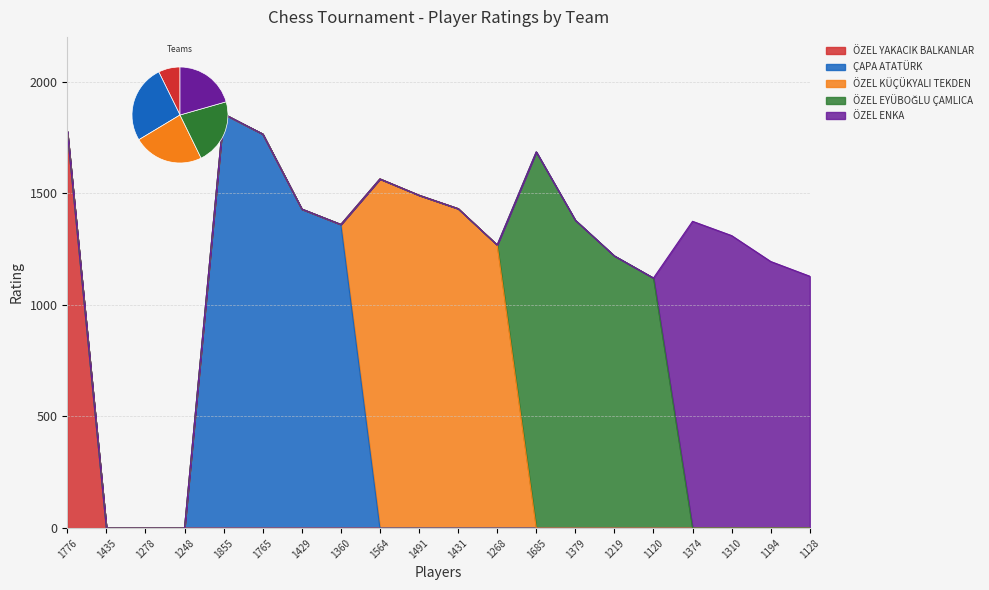

Reading right to left, transcribe all the data shown in this chart.

ÖZEL YAKACIK BALKANLAR: 1128=0	1194=0	1310=0	1374=0	1120=0	1219=0	1379=0	1685=0	1268=0	1431=0	1491=0	1564=0	1360=0	1429=0	1765=0	1855=0	1248=0	1278=0	1435=0	1776=1776
ÇAPA ATATÜRK: 1128=0	1194=0	1310=0	1374=0	1120=0	1219=0	1379=0	1685=0	1268=0	1431=0	1491=0	1564=0	1360=1360	1429=1429	1765=1765	1855=1855	1248=0	1278=0	1435=0	1776=0
ÖZEL KÜÇÜKYALI TEKDEN: 1128=0	1194=0	1310=0	1374=0	1120=0	1219=0	1379=0	1685=0	1268=1268	1431=1431	1491=1491	1564=1564	1360=0	1429=0	1765=0	1855=0	1248=0	1278=0	1435=0	1776=0
ÖZEL EYÜBOĞLU ÇAMLICA: 1128=0	1194=0	1310=0	1374=0	1120=1120	1219=1219	1379=1379	1685=1685	1268=0	1431=0	1491=0	1564=0	1360=0	1429=0	1765=0	1855=0	1248=0	1278=0	1435=0	1776=0
ÖZEL ENKA: 1128=1128	1194=1194	1310=1310	1374=1374	1120=0	1219=0	1379=0	1685=0	1268=0	1431=0	1491=0	1564=0	1360=0	1429=0	1765=0	1855=0	1248=0	1278=0	1435=0	1776=0